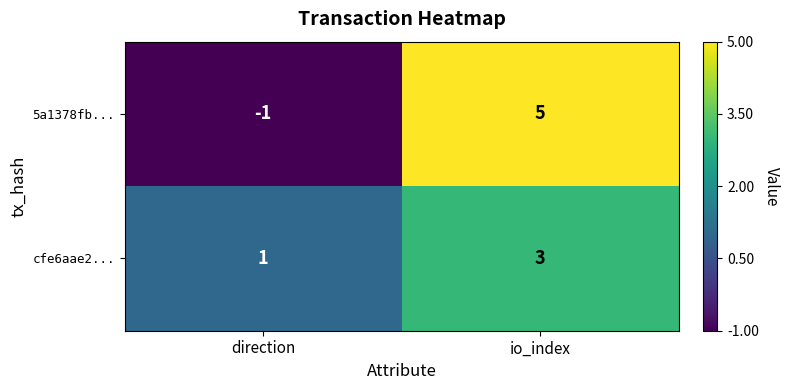

At which label is 5a1378fb... closest to 2?

direction